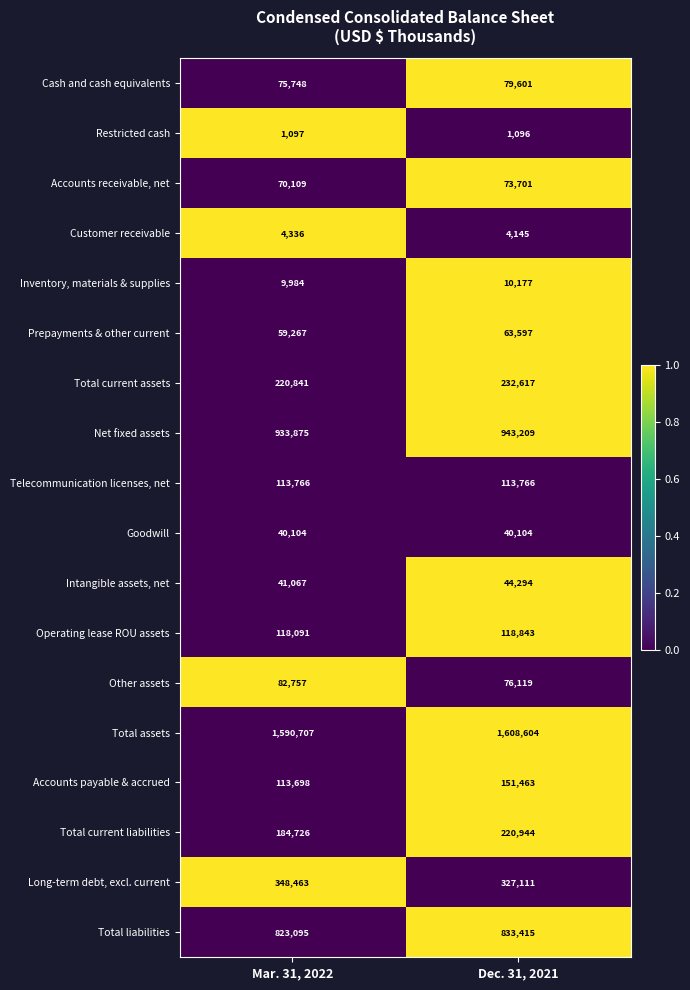

Read the Cash and cash equivalents value at Dec. 31, 2021, to the nearest 10.

79600